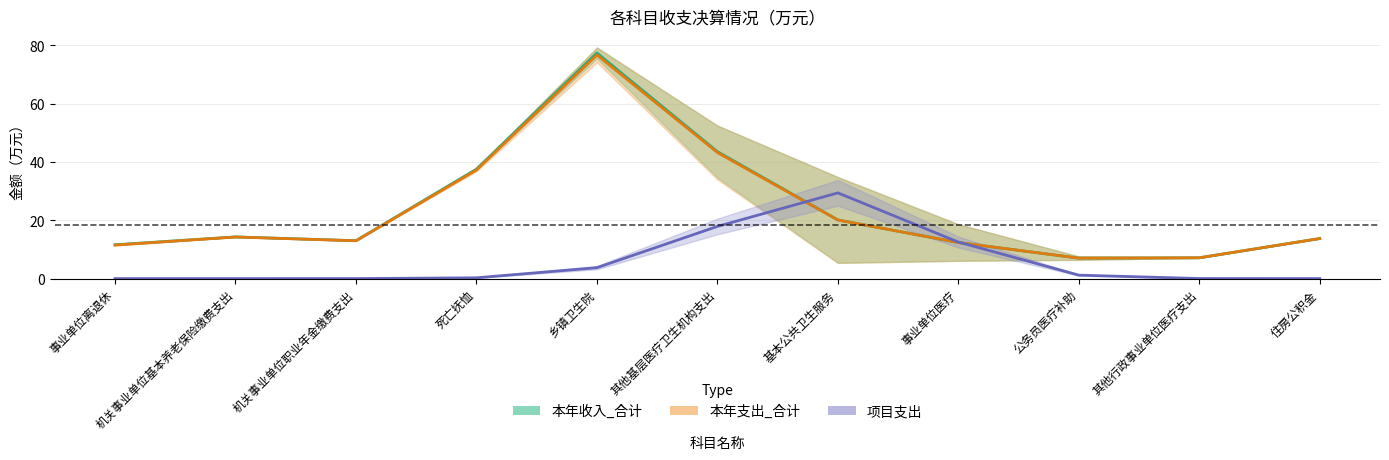

True or false: 本年支出_合计 and 本年收入_合计 intersect in this chart.

False